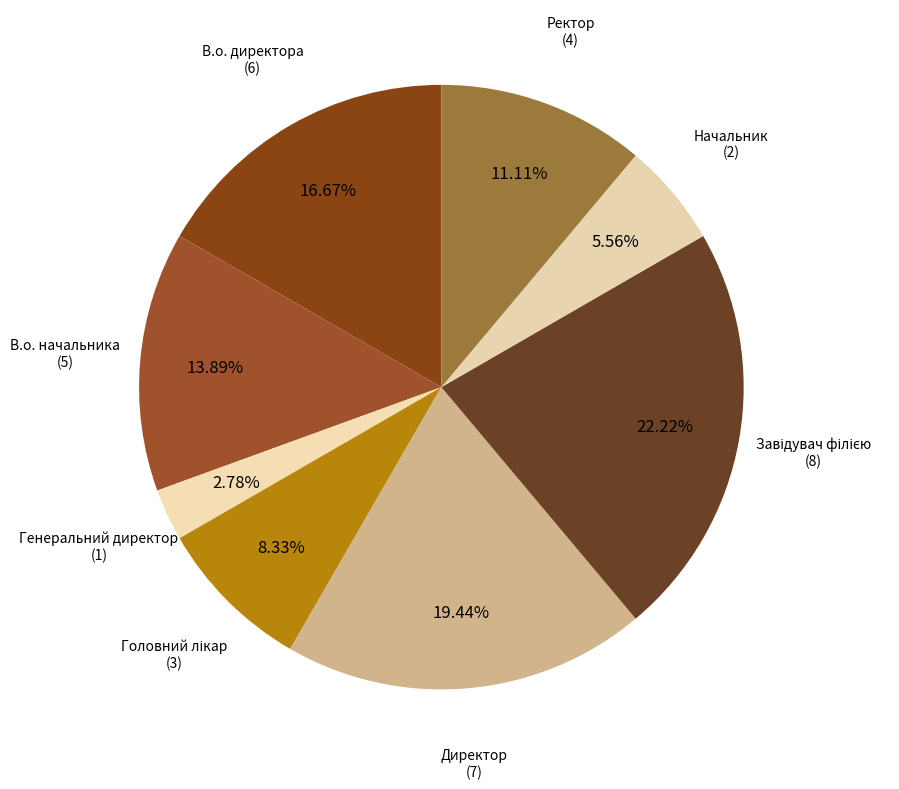

Which category has the biggest portion of the pie?

Завідувач філією